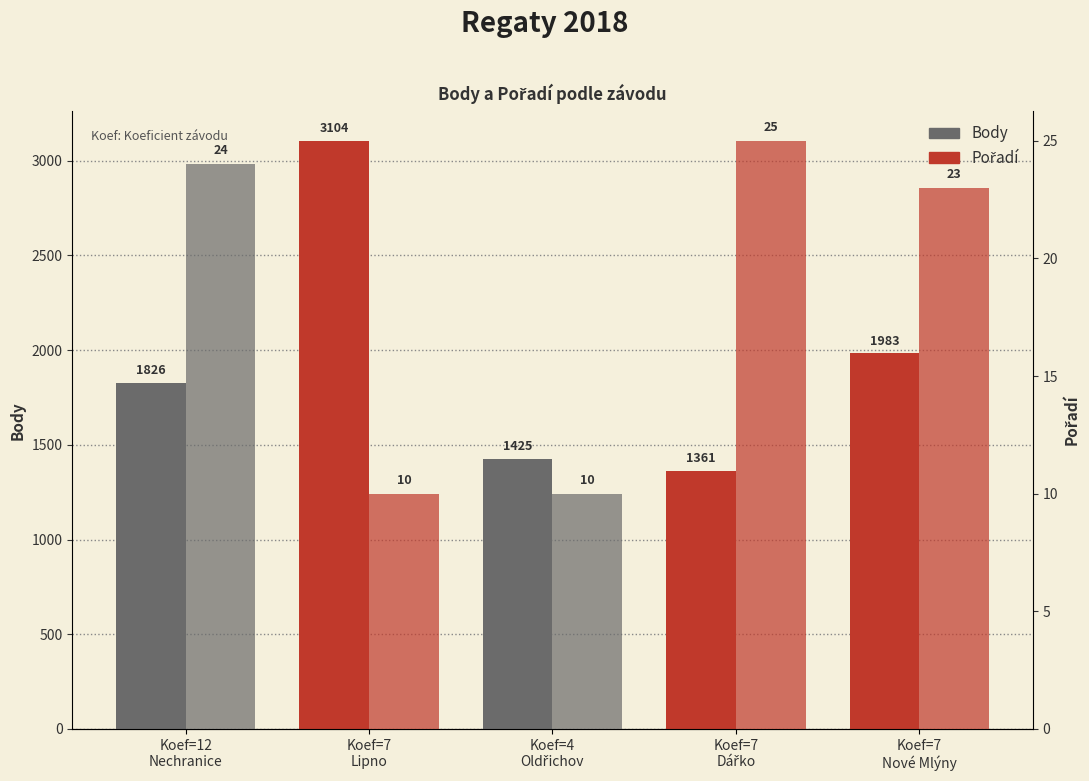

How many groups of bars are there?

5